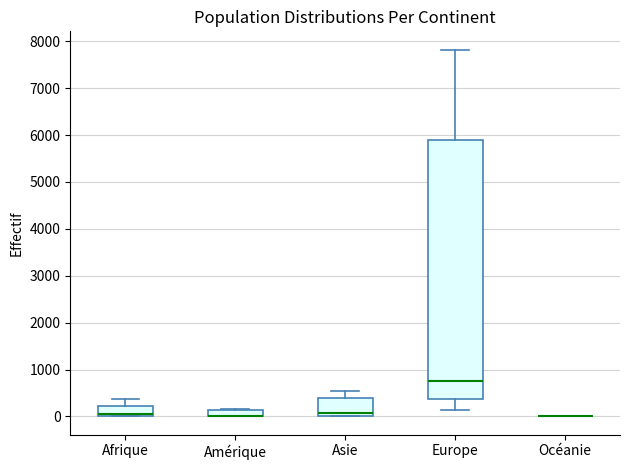

Which box is the tallest, from its lower edge to its upper edge?

Europe